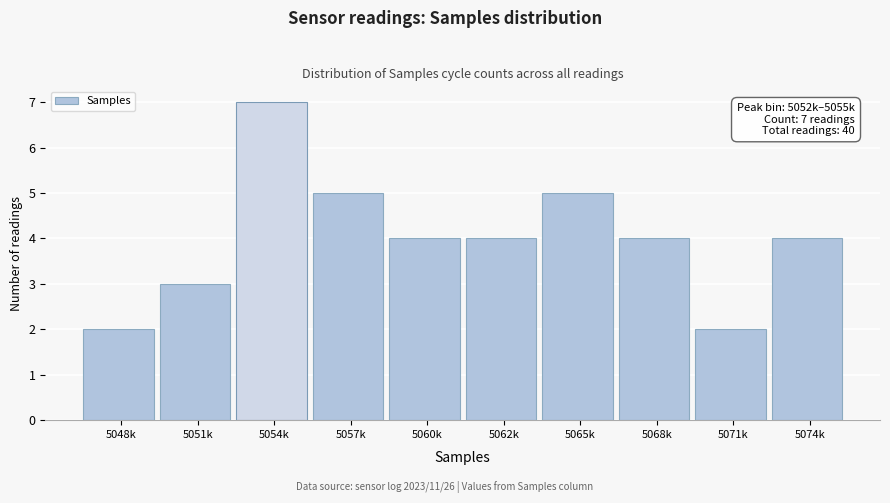

Reading left to right, list all the values displayed in this chart.

5048k=2	5051k=3	5054k=7	5057k=5	5060k=4	5062k=4	5065k=5	5068k=4	5071k=2	5074k=4